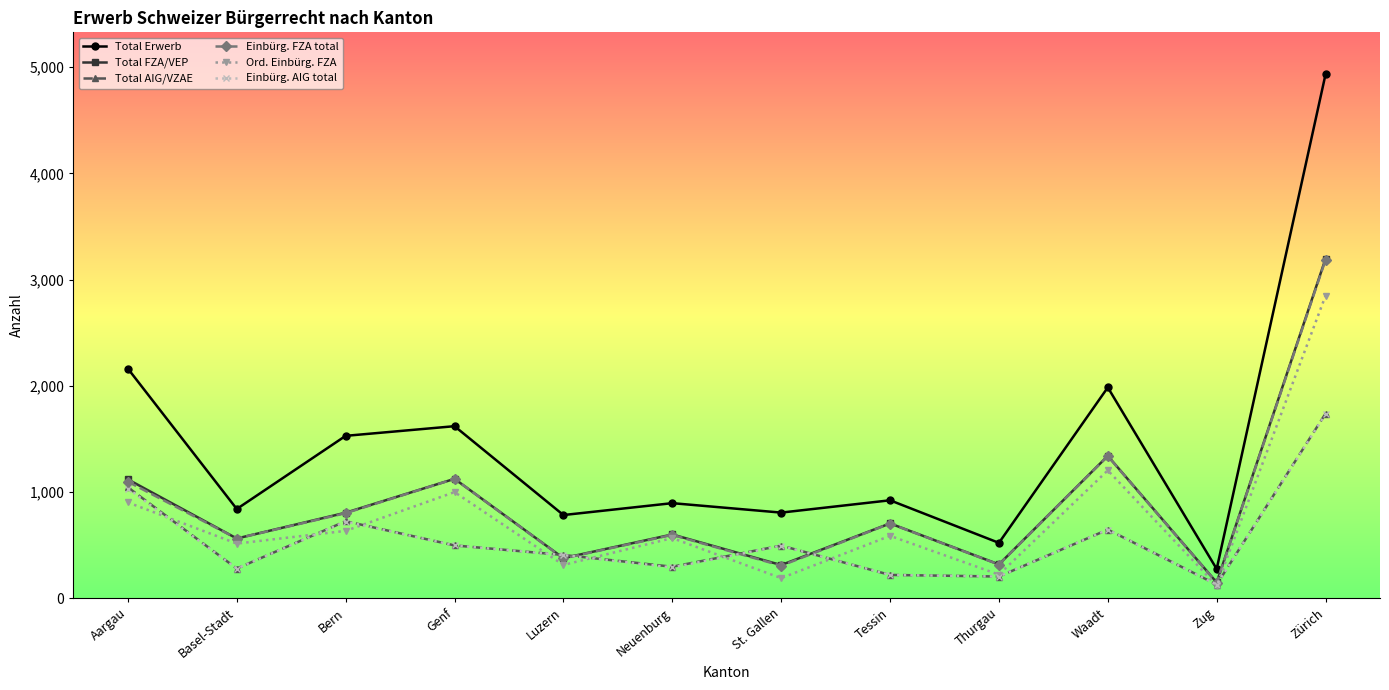

Is it true that Ord. Einbürg. FZA equals 111 at Luzern?

False